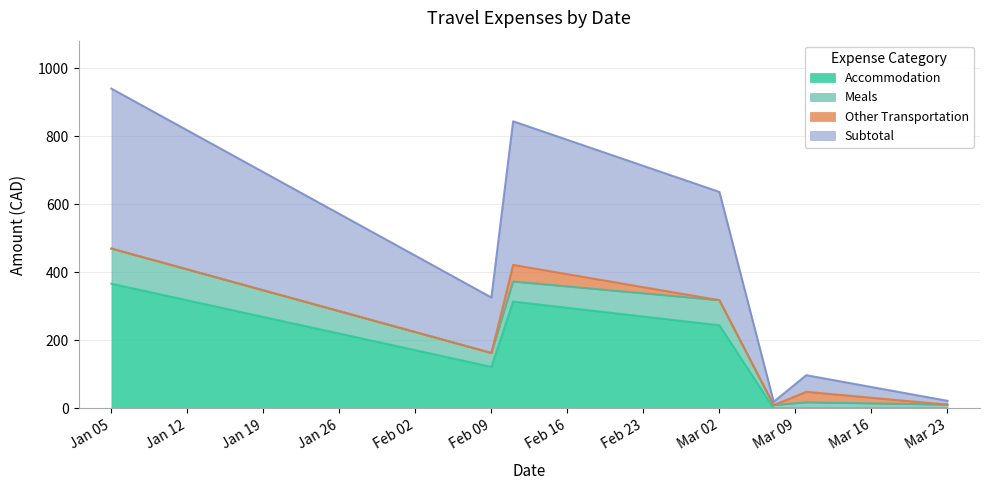

What is the value of the Subtotal point at the 1st from the left?

470.0